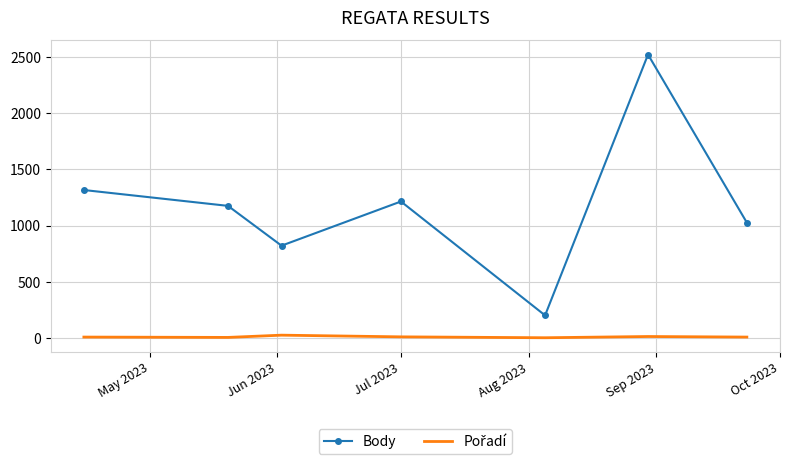

What is the minimum value for Body?

202